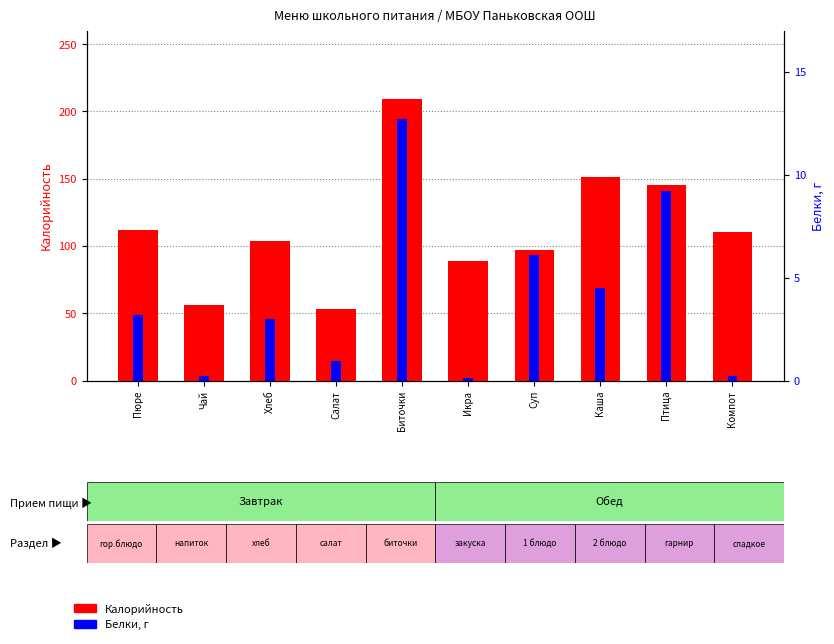

Where does the Калорийность series first go above 110?

Пюре